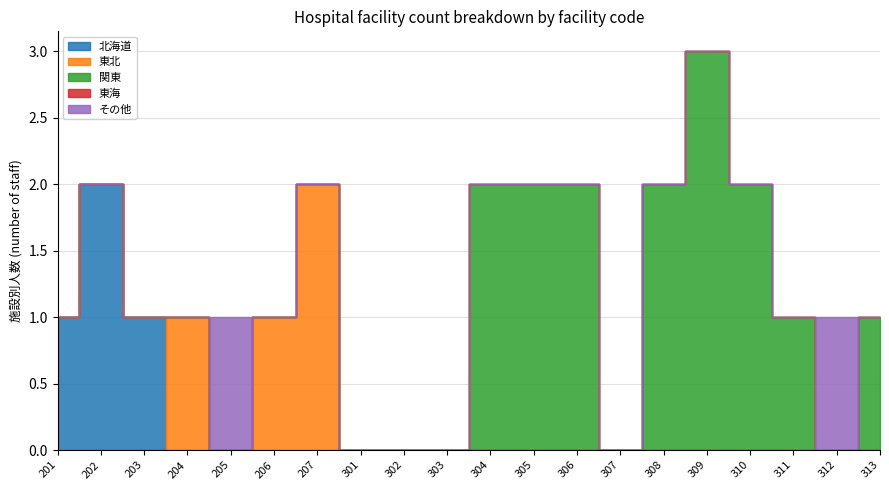

What is the average value?

1